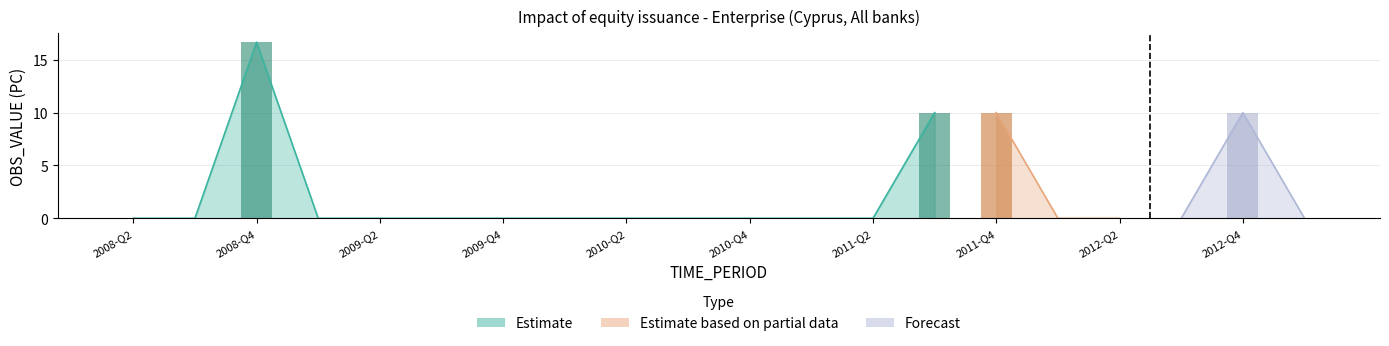

At 2010-Q2, list the series in order from smallest to largest.

Estimate, Estimate based on partial data, Forecast